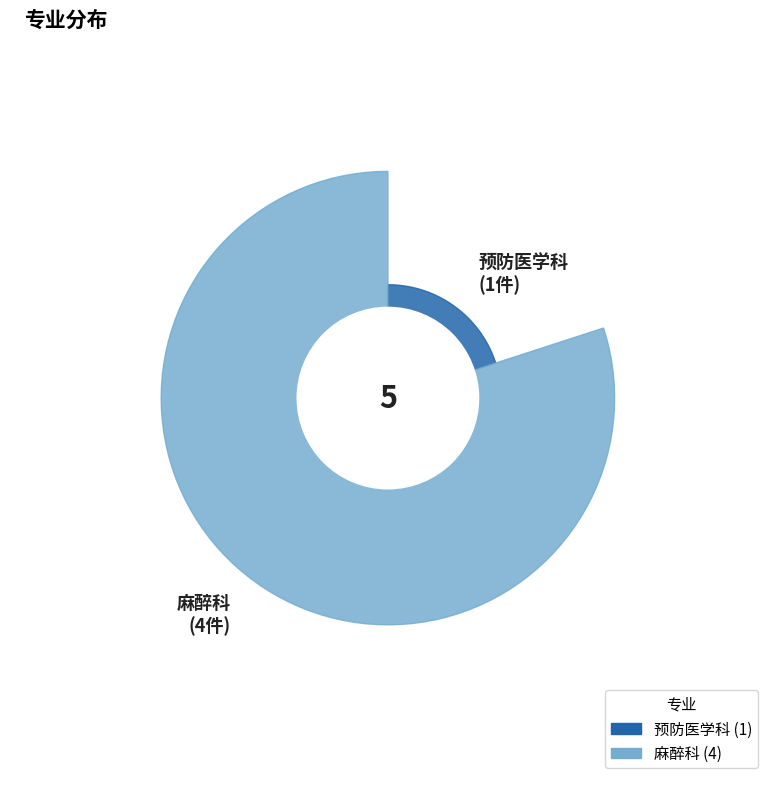

Does 预防医学科 account for over 50% of the chart?

No